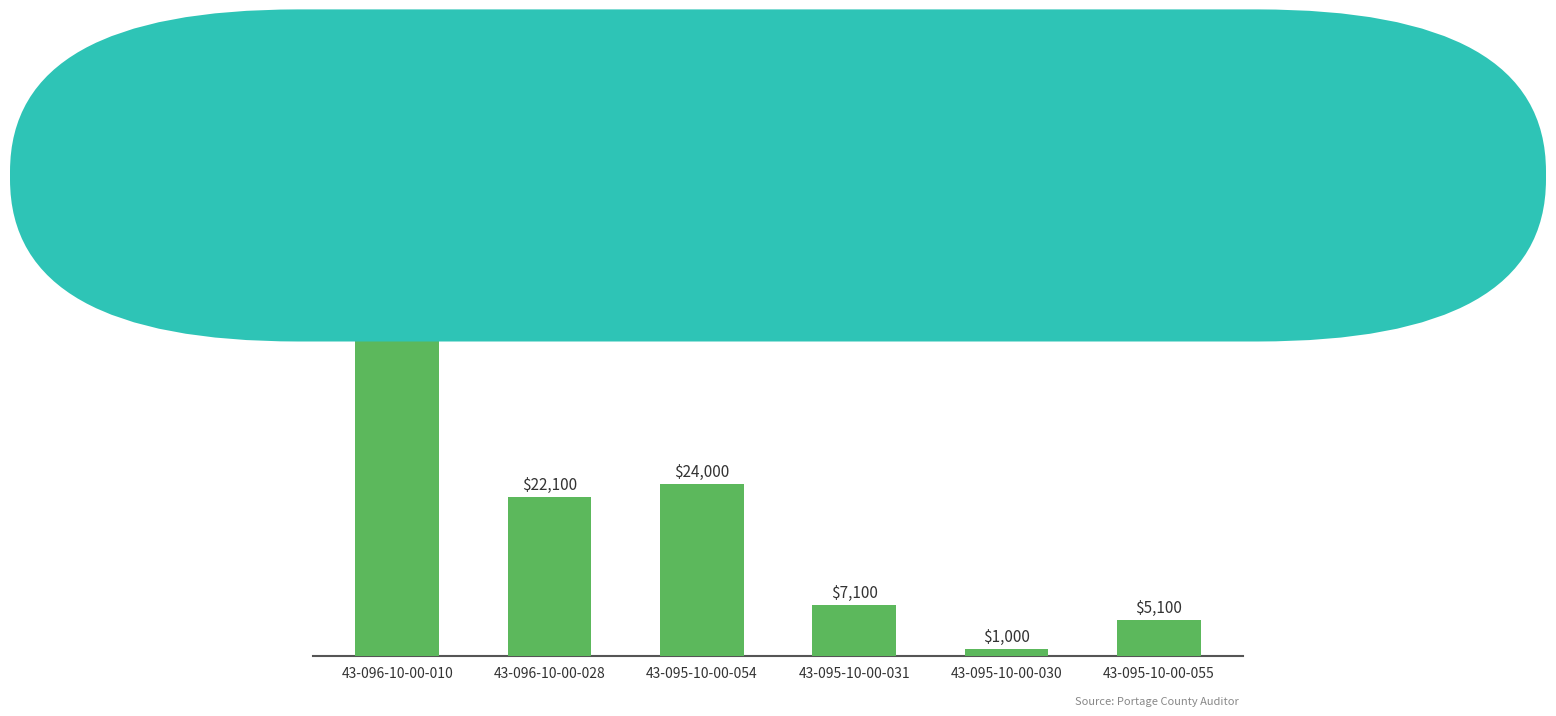

What position from the left is 43-095-10-00-054?

3